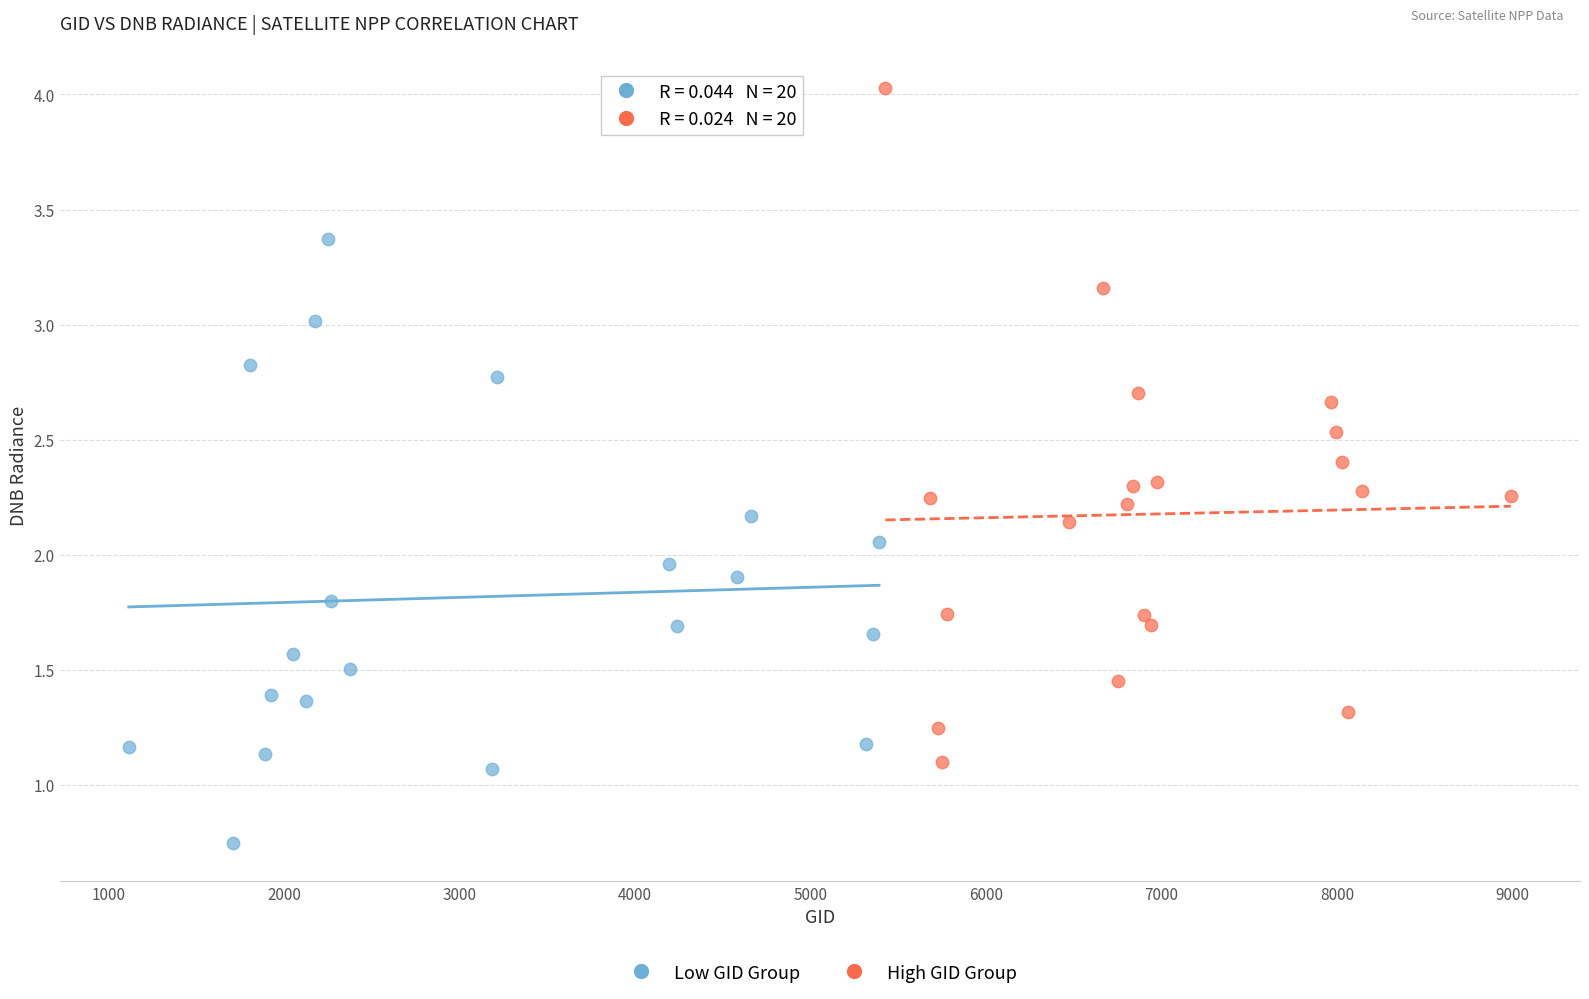

Which series reaches the maximum Y coordinate?

High GID Group